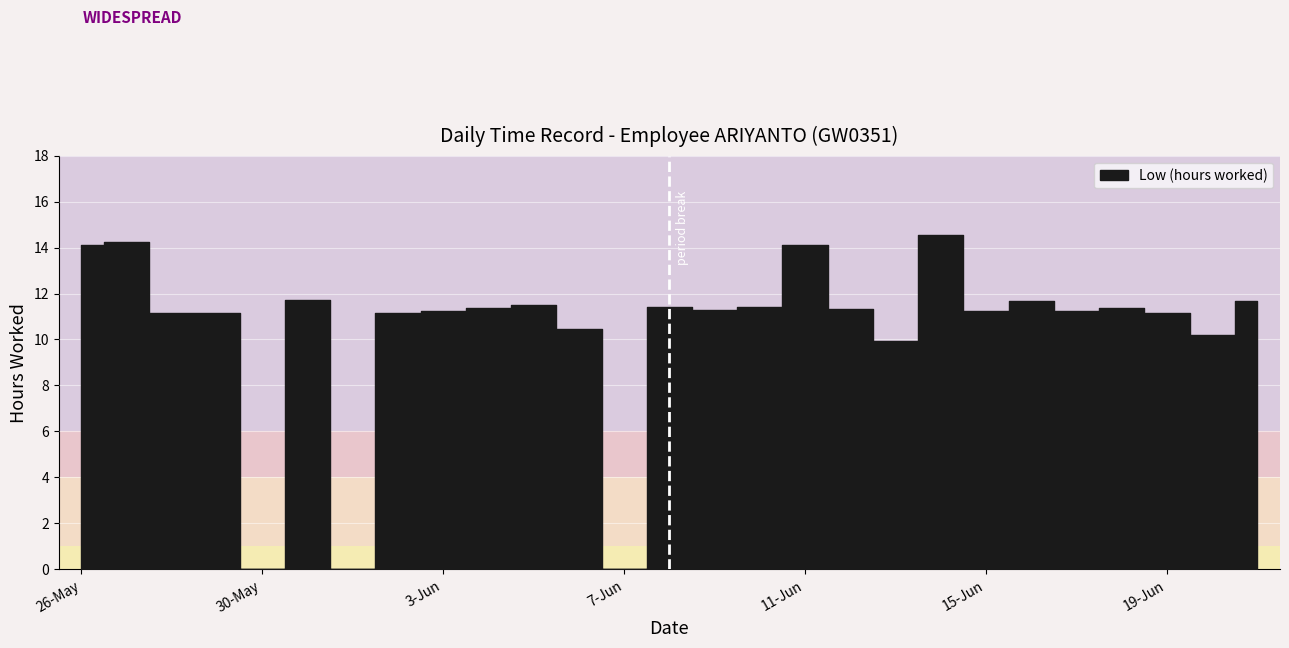

Reading left to right, what are all the values shown in this chart?

14.1	14.3	11.2	11.2	0.0	11.7	0.0	11.2	11.2	11.3	11.5	10.4	0.0	11.4	11.3	11.4	14.1	11.3	9.9	14.6	11.2	11.7	11.2	11.4	11.2	10.2	11.7